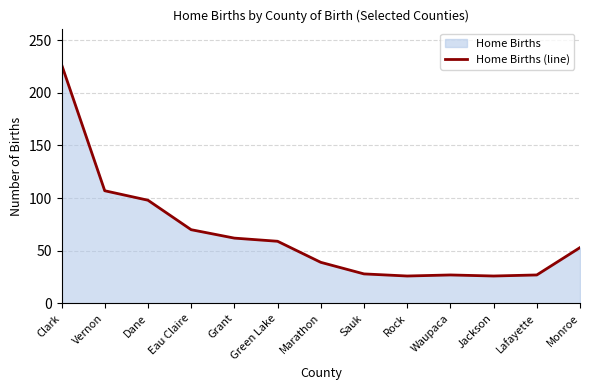

What is the change in value from Clark to Waupaca?

-200